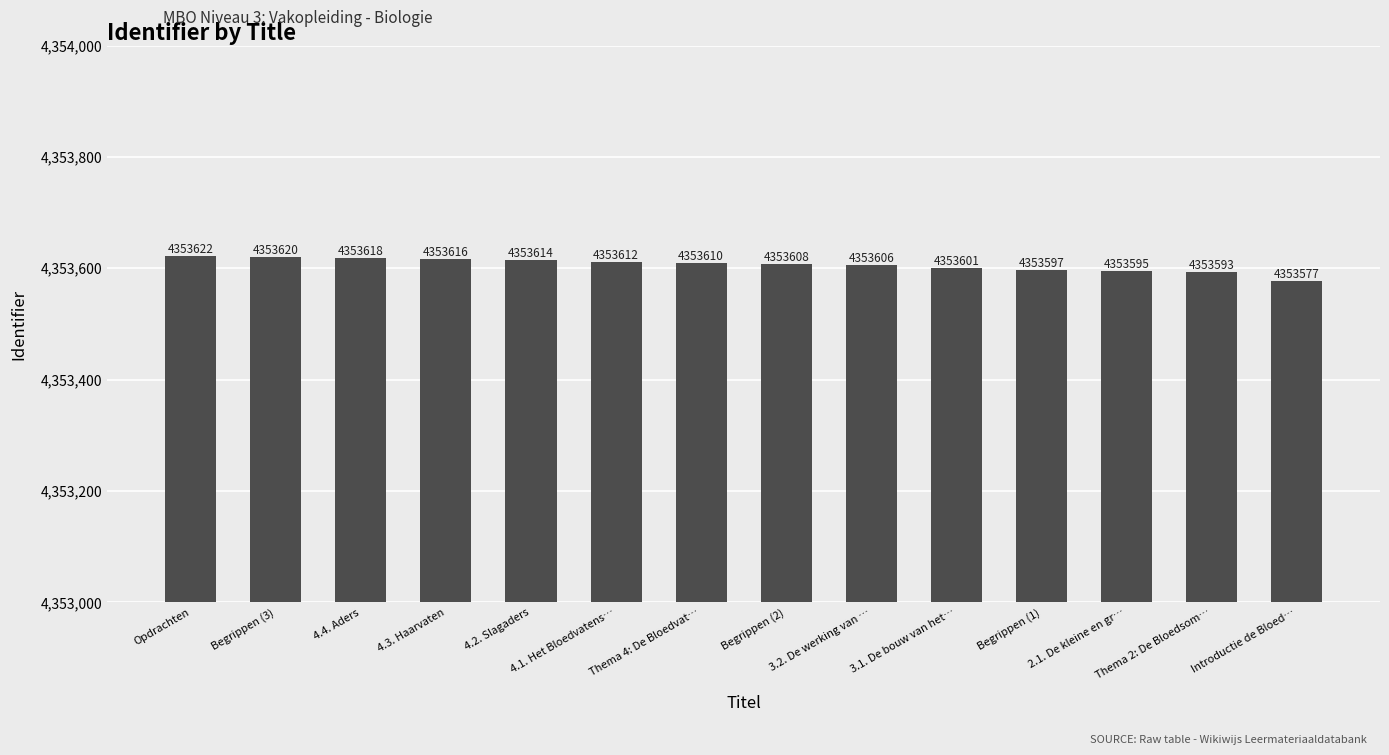

Which label corresponds to the largest value in the chart?

Opdrachten